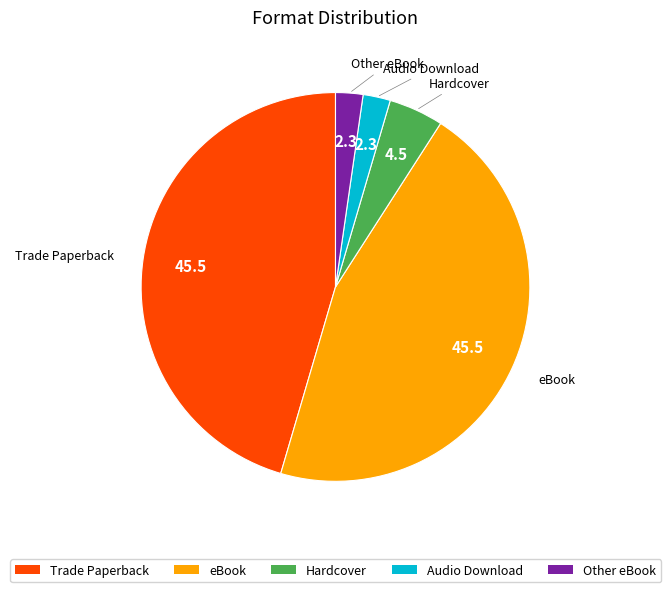

Is there a majority slice in this chart?

No